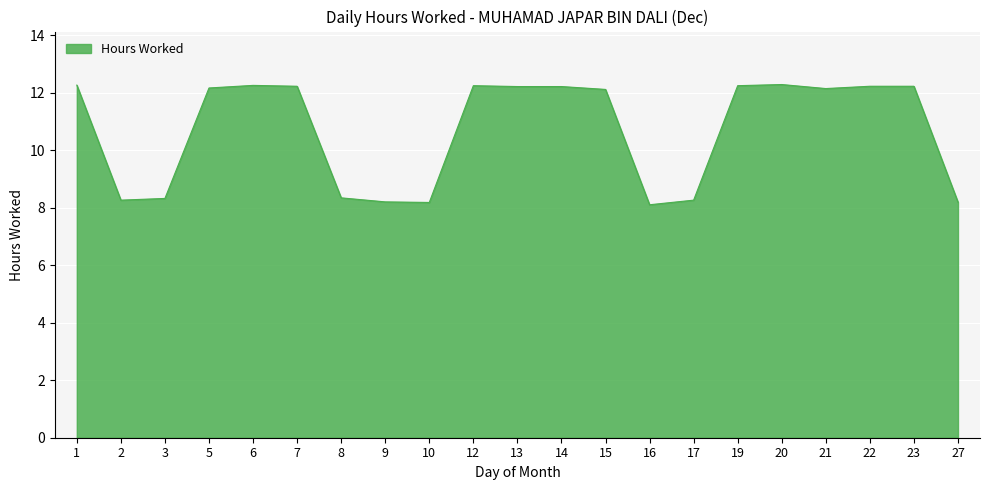

What is the difference between the maximum and minimum values?

4.2